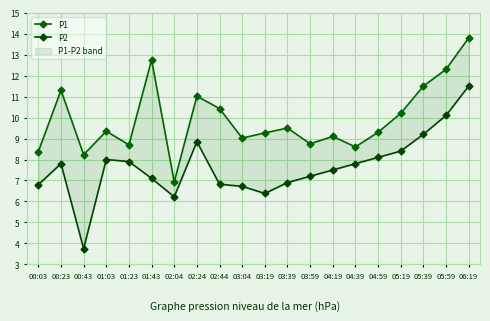

Which series has the largest total across all categories?

P1